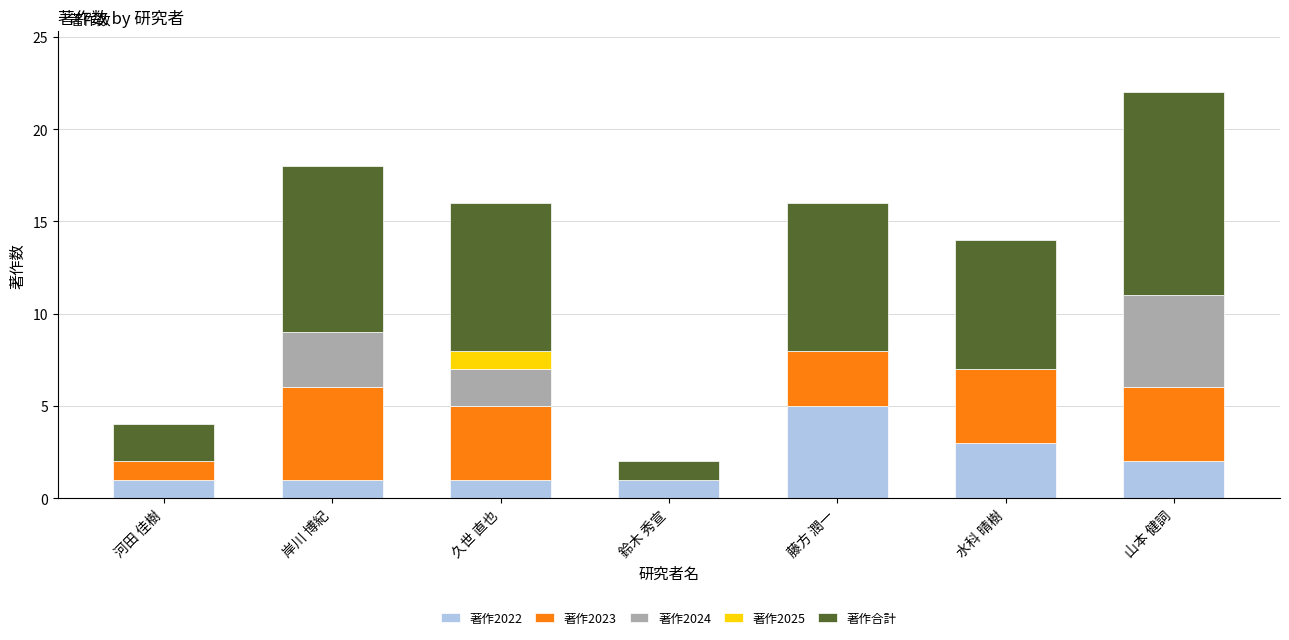

Are the bars horizontal?

No